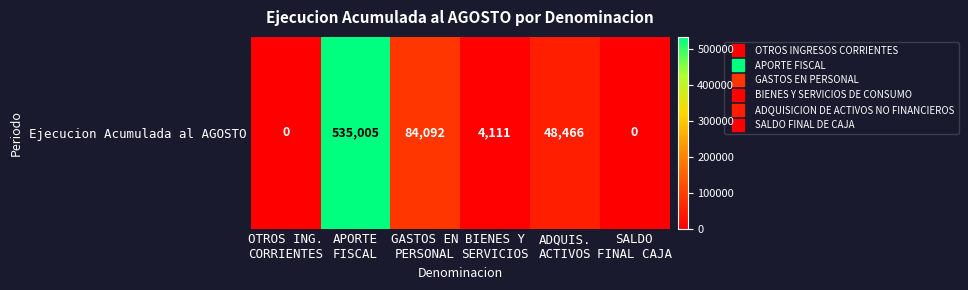

Which category has the lowest value across all series?

OTROS ING.
CORRIENTES